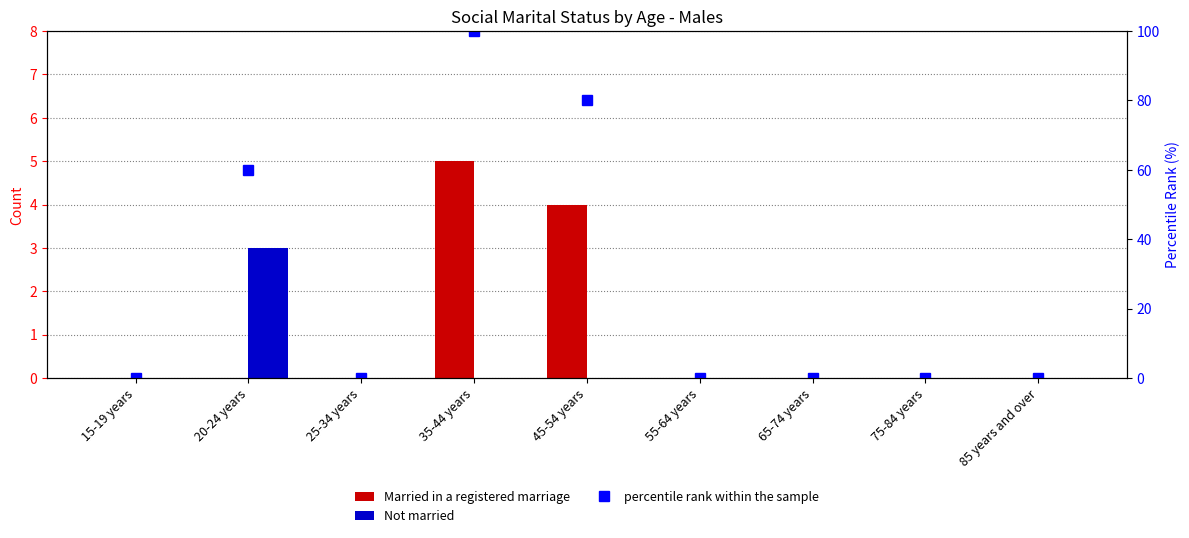

At 15-19 years, list the series in order from smallest to largest.

Married in a registered marriage, Not married, percentile rank within the sample